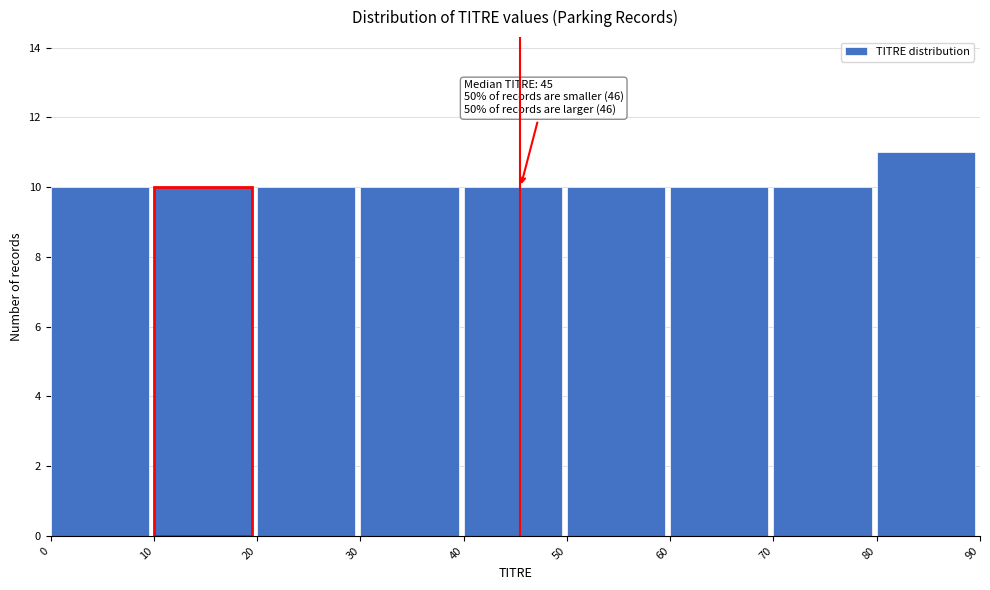

Over which range of the x-axis is the bar tallest?

80 to 90